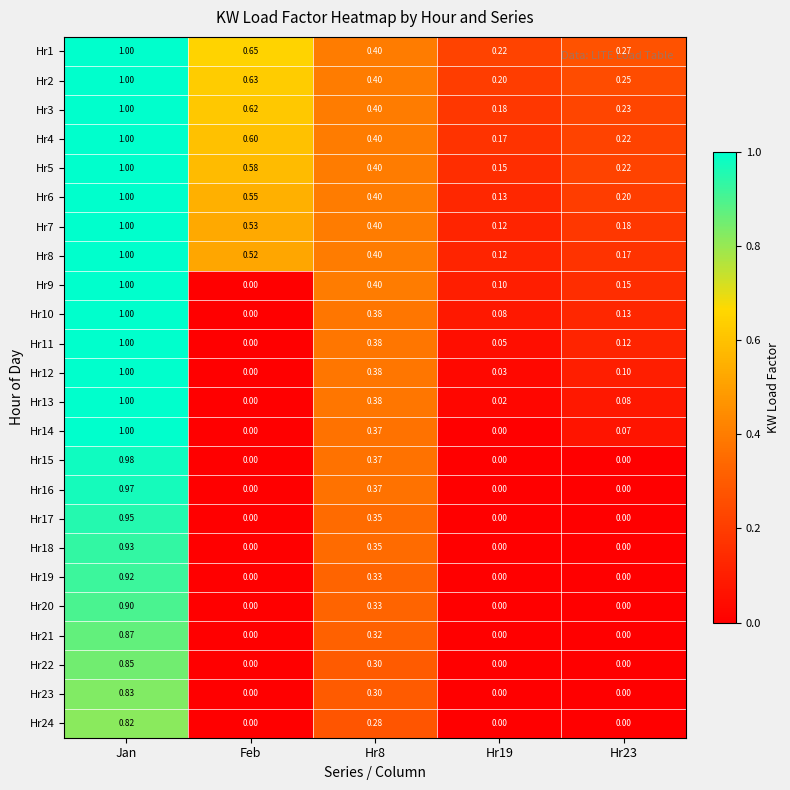

Where is Hr11 nearest to the value 0?

Feb